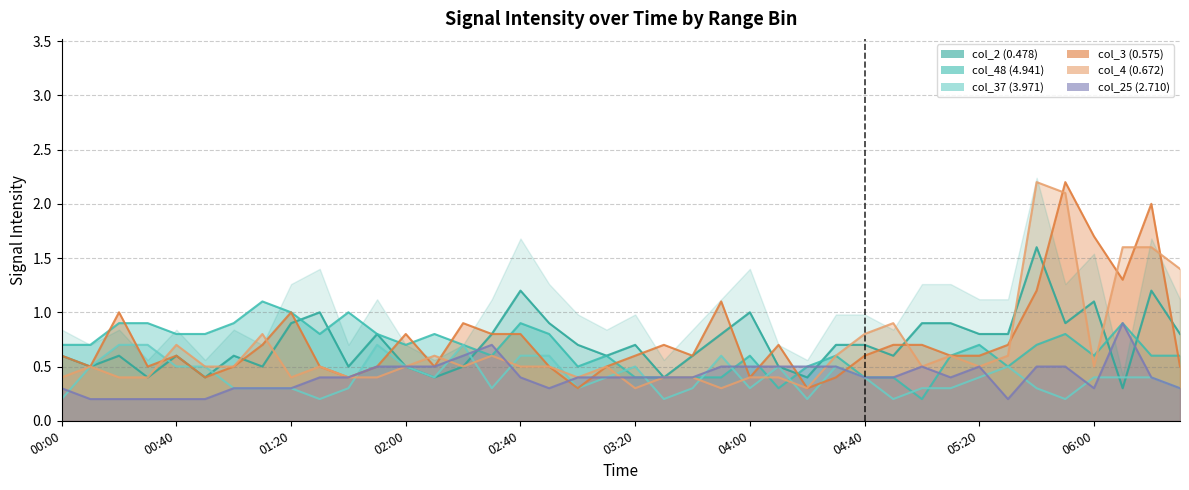

Is it true that col_3 (0.575) equals 0.8 at 2009/10/11 05:10?

False